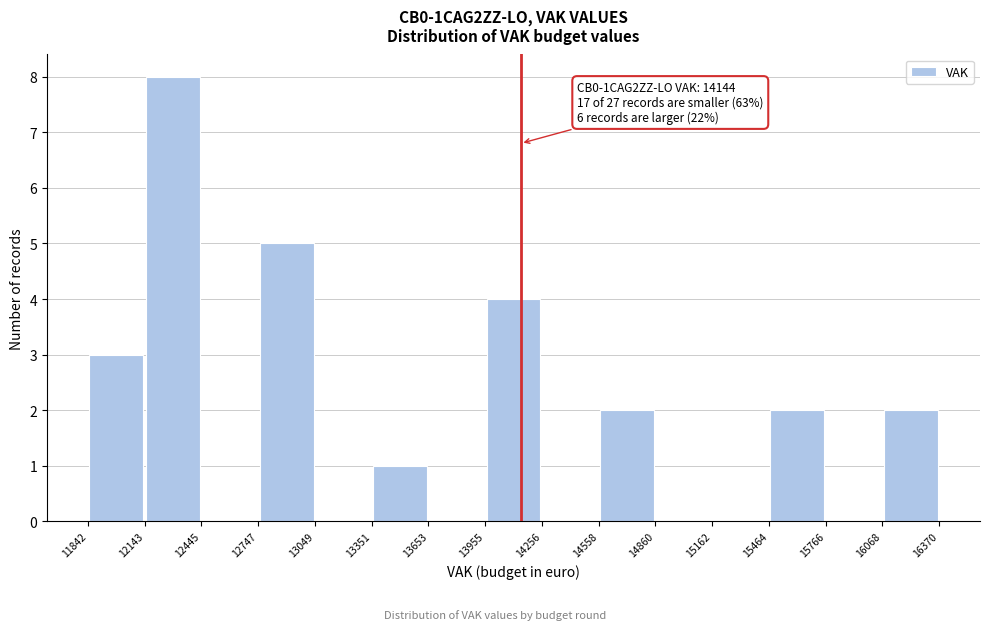

Which range on the x-axis has the tallest bar?

12143 to 12445